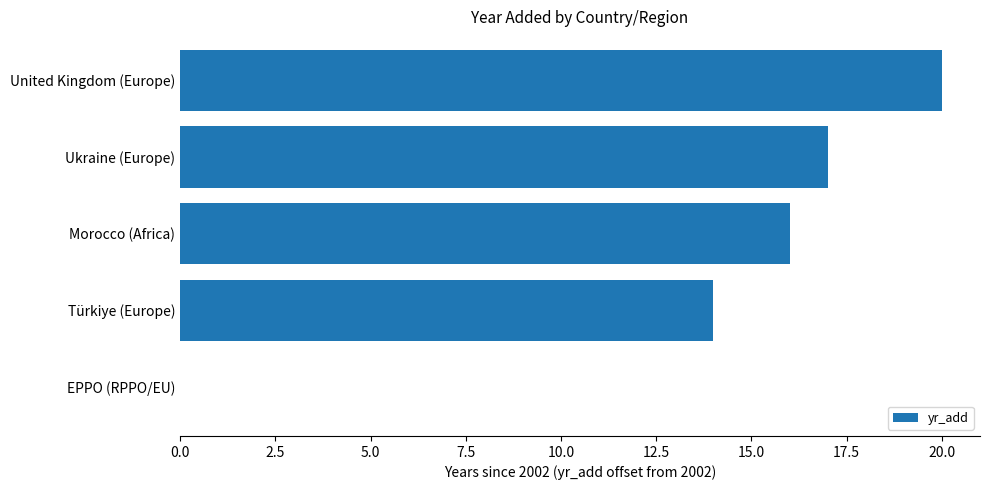

Where is the data nearest to the value 10?

Türkiye (Europe)